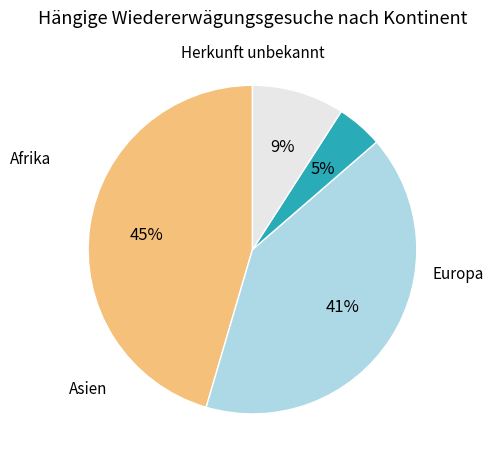

Is there a majority slice in this chart?

No